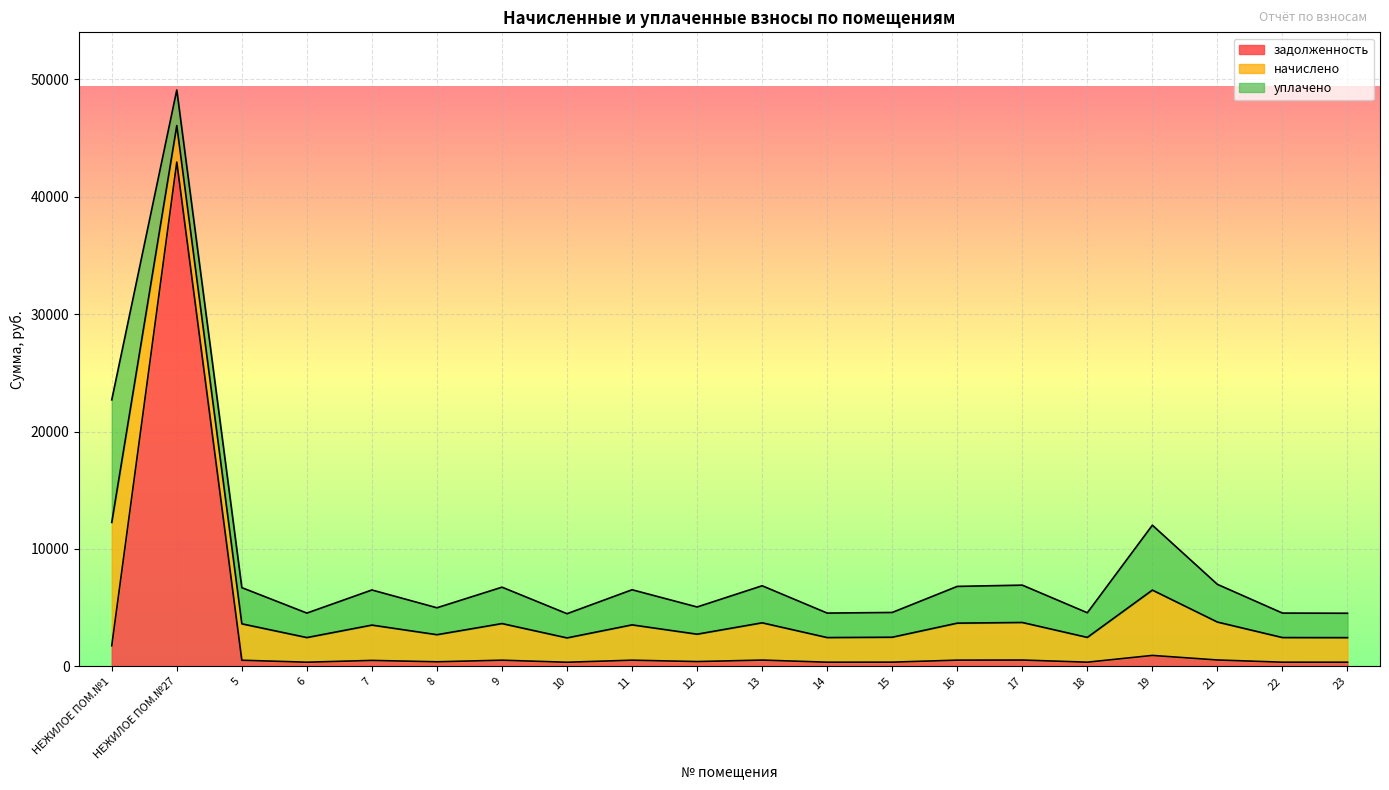

Which label corresponds to the smallest value in the chart?

10